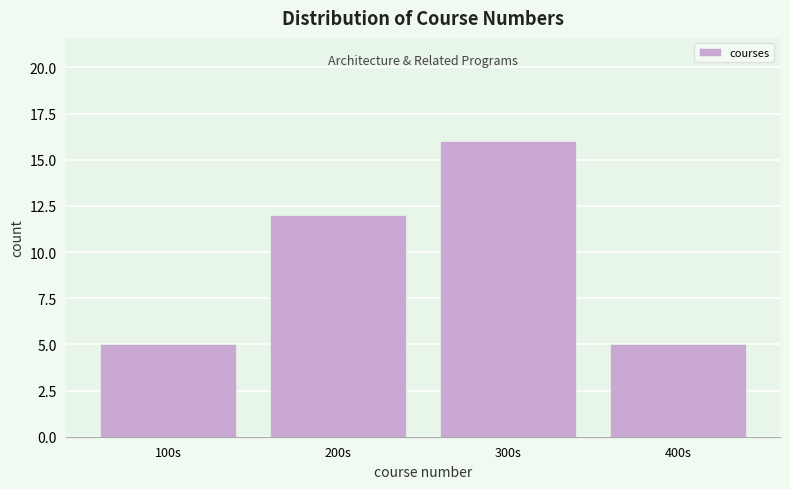

Reading left to right, list all the values displayed in this chart.

100s=5	200s=12	300s=16	400s=5